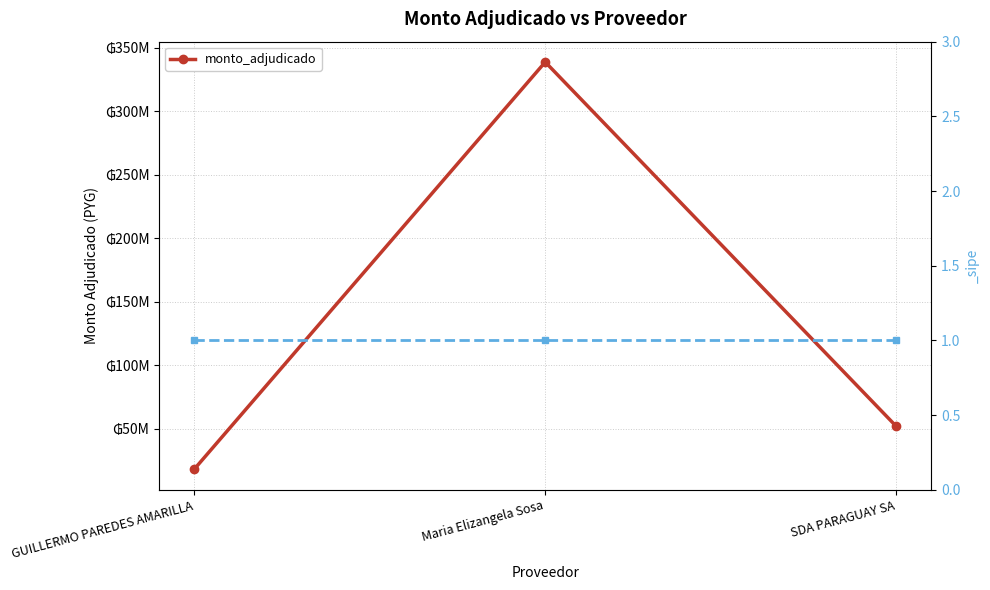

Which label corresponds to the largest value in the chart?

Maria Elizangela Sosa